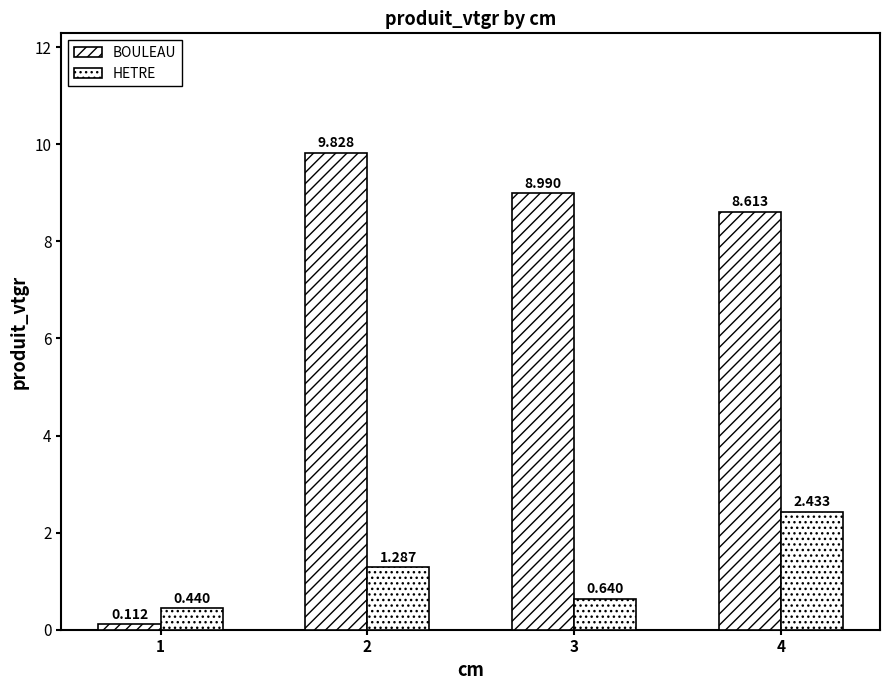

How many data points in HETRE are above 1?

2